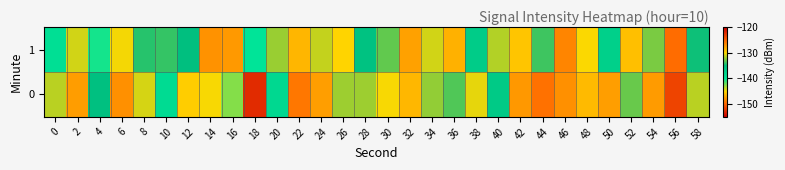

Reading right to left, what are all the values shown in this chart?

0: 58=-131.3	56=-123.4	54=-127.4	52=-133.0	50=-127.5	48=-128.7	46=-126.9	44=-125.5	42=-127.2	40=-136.4	38=-130.5	36=-133.4	34=-132.1	32=-128.6	30=-130.1	28=-131.9	26=-131.9	24=-127.5	22=-125.8	20=-138.4	18=-152.9	16=-142.6	14=-130.1	12=-129.6	10=-138.6	8=-130.8	6=-126.8	4=-135.2	2=-127.4	0=-131.4
1: 58=-134.7	56=-125.3	54=-132.6	52=-128.9	50=-137.2	48=-130.1	46=-126.4	44=-133.8	42=-129.2	40=-131.5	38=-136.7	36=-128.3	34=-130.9	32=-127.6	30=-133.1	28=-135.4	26=-129.8	24=-131.2	22=-128.5	20=-132.0	18=-139.9	16=-127.3	14=-126.9	12=-135.0	10=-134.0	8=-134.3	6=-130.2	4=-140.4	2=-130.9	0=-139.2